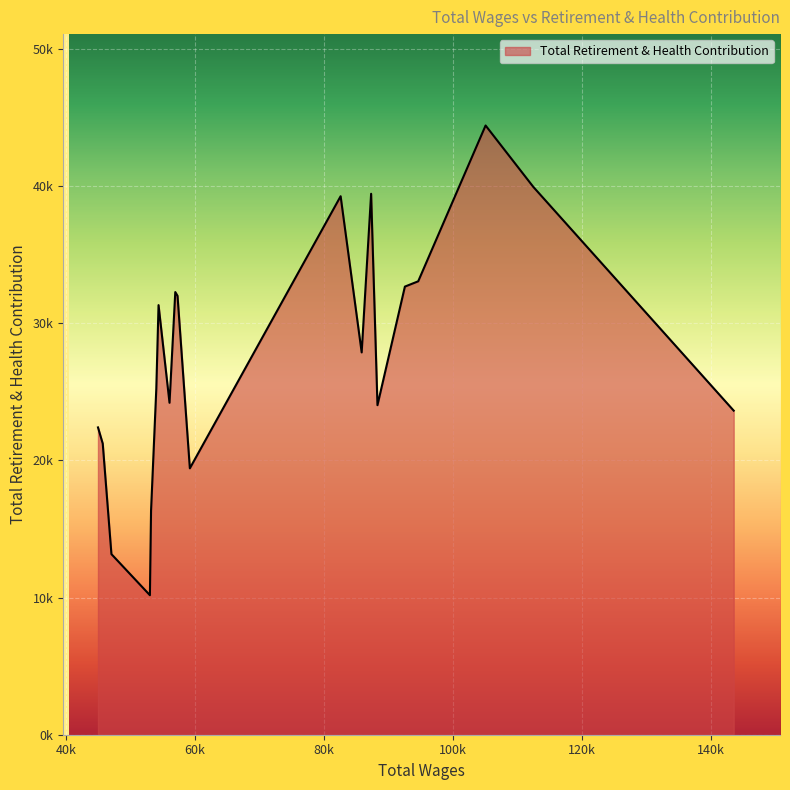

List the labels in order of value, smallest first.

16, 17, 15, 9, 18, 19, 0, 5, 12, 14, 7, 13, 10, 11, 4, 3, 8, 6, 1, 2